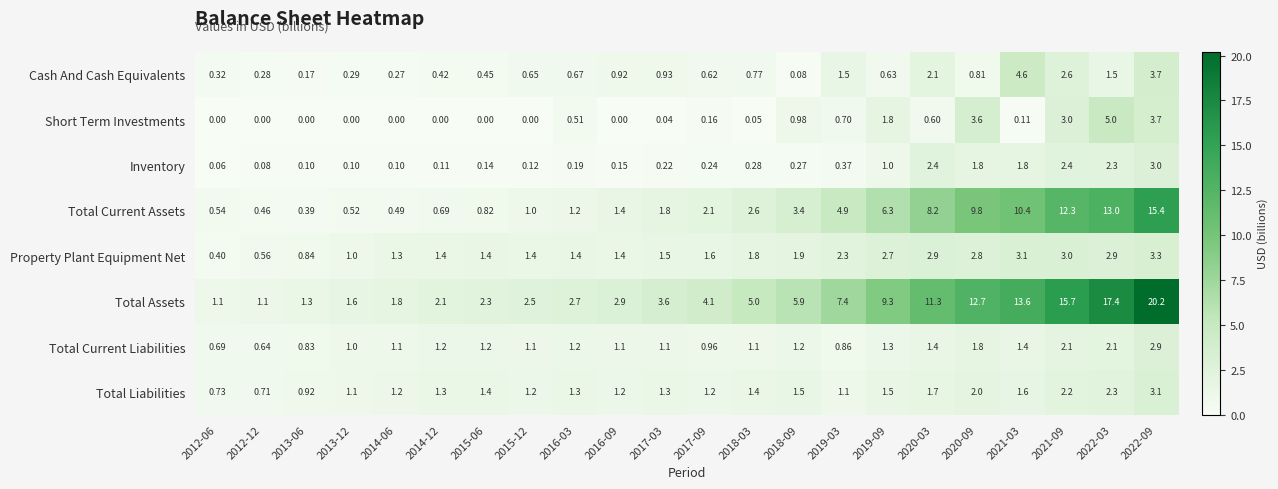

Which series has the widest spread of values?

Total Assets